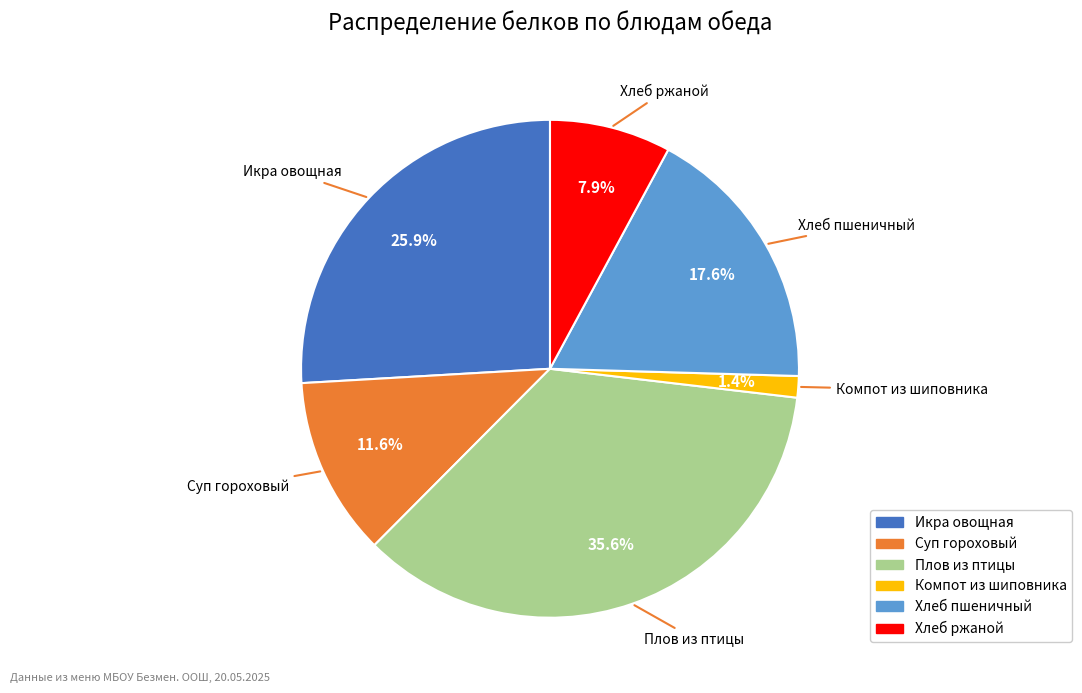

What portion of the pie excludes Икра овощная?

74.1%